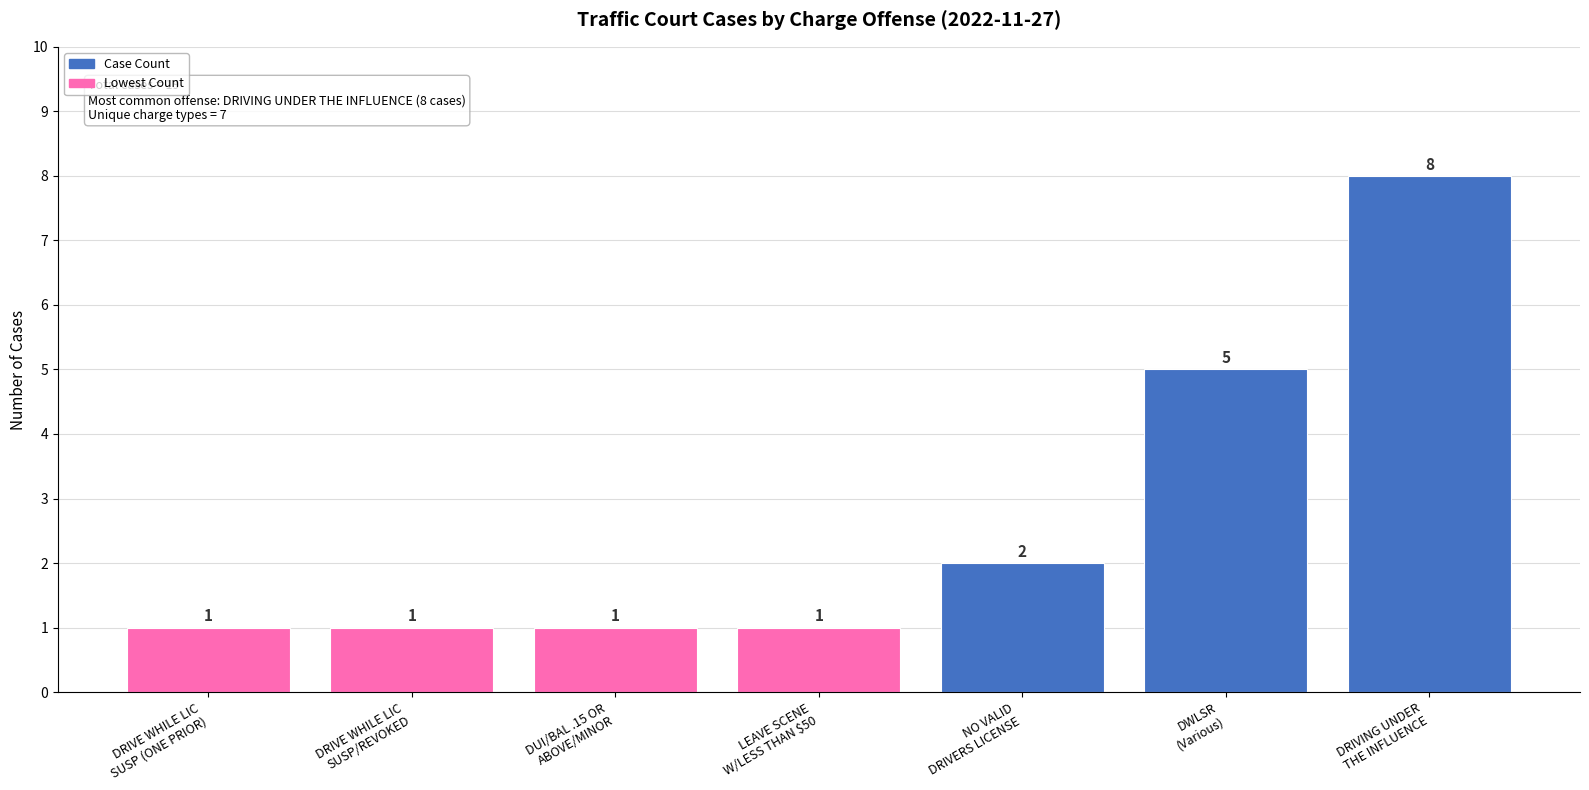

What is the maximum value shown in the chart?

8